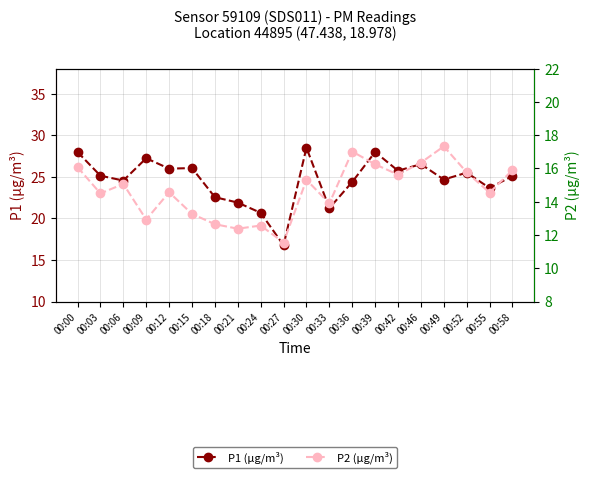

What is the value of the P2 (µg/m³) point at the 8th from the left?

12.4